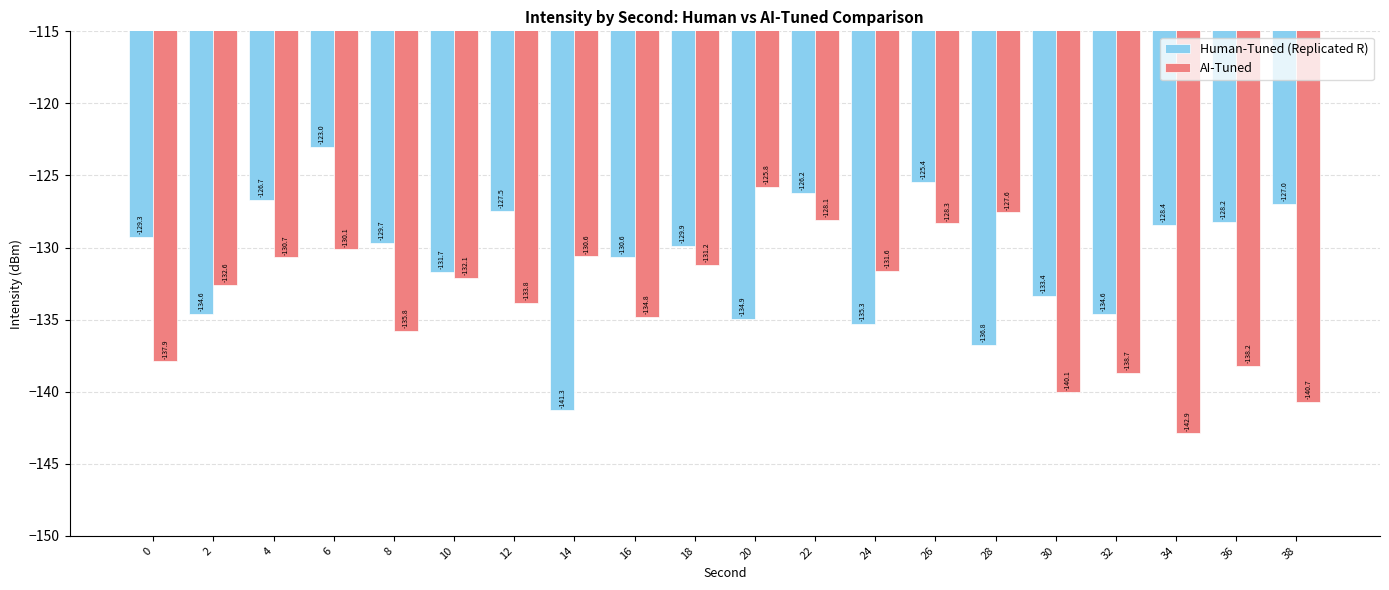

Rank the series at 22 from highest to lowest value.

Human-Tuned (Replicated R), AI-Tuned